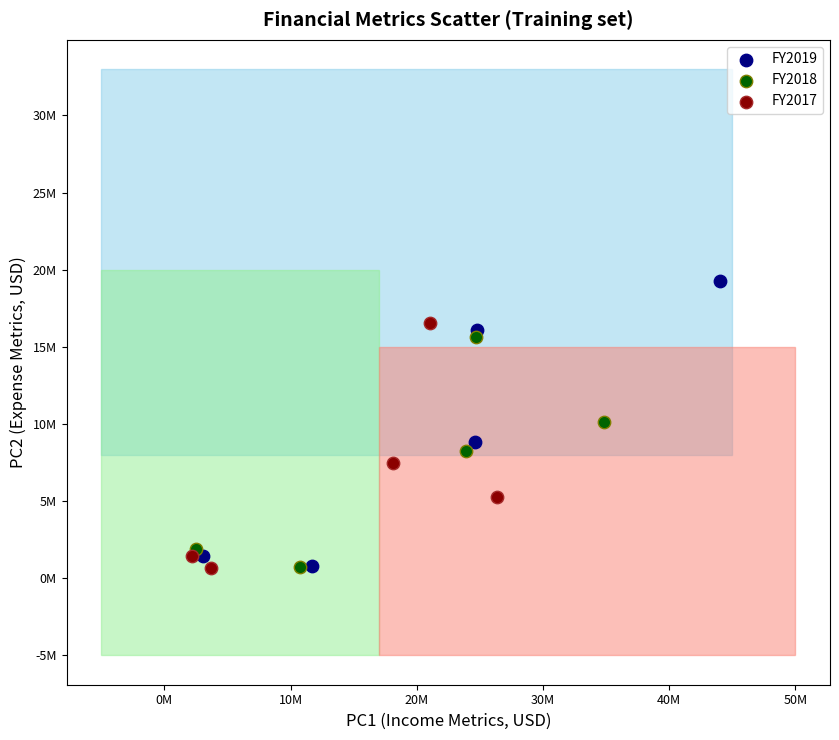

Which series has the largest Y range (max minus min)?

FY2019